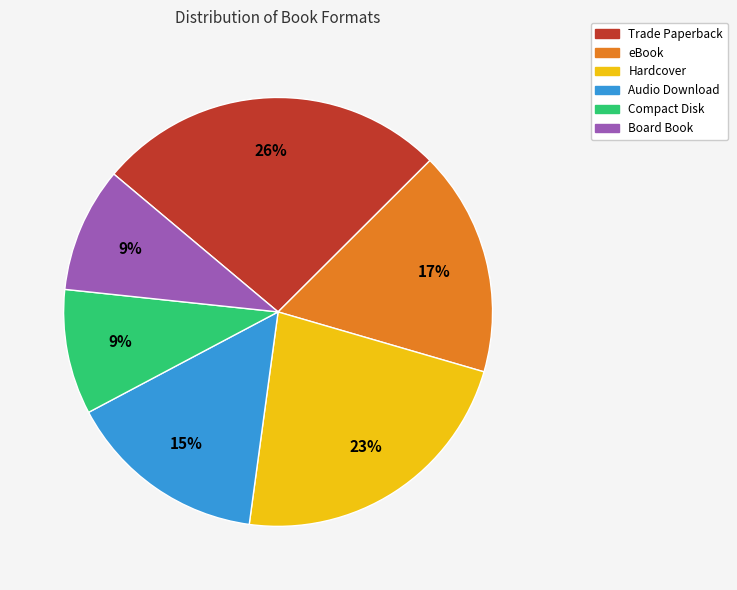

Do Trade Paperback and eBook together represent more than half of the pie?

No